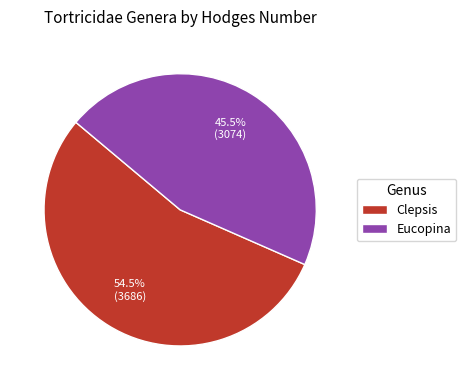

Which category has the biggest portion of the pie?

Clepsis